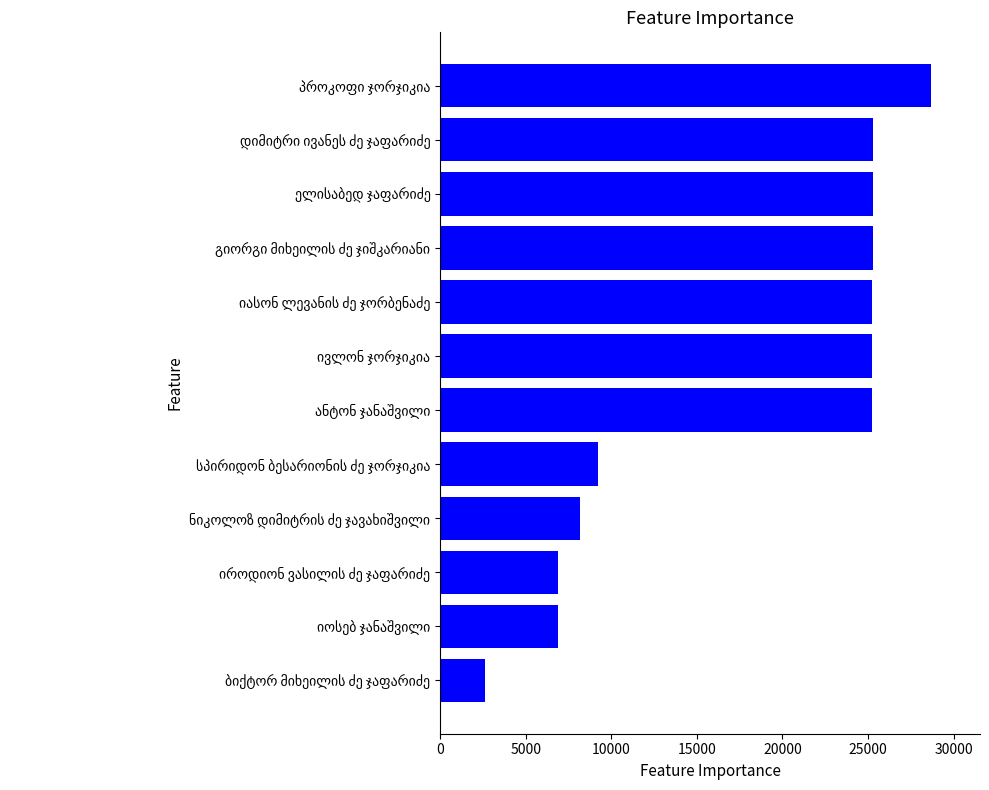

What is the difference between the second highest and minimum values?

22656